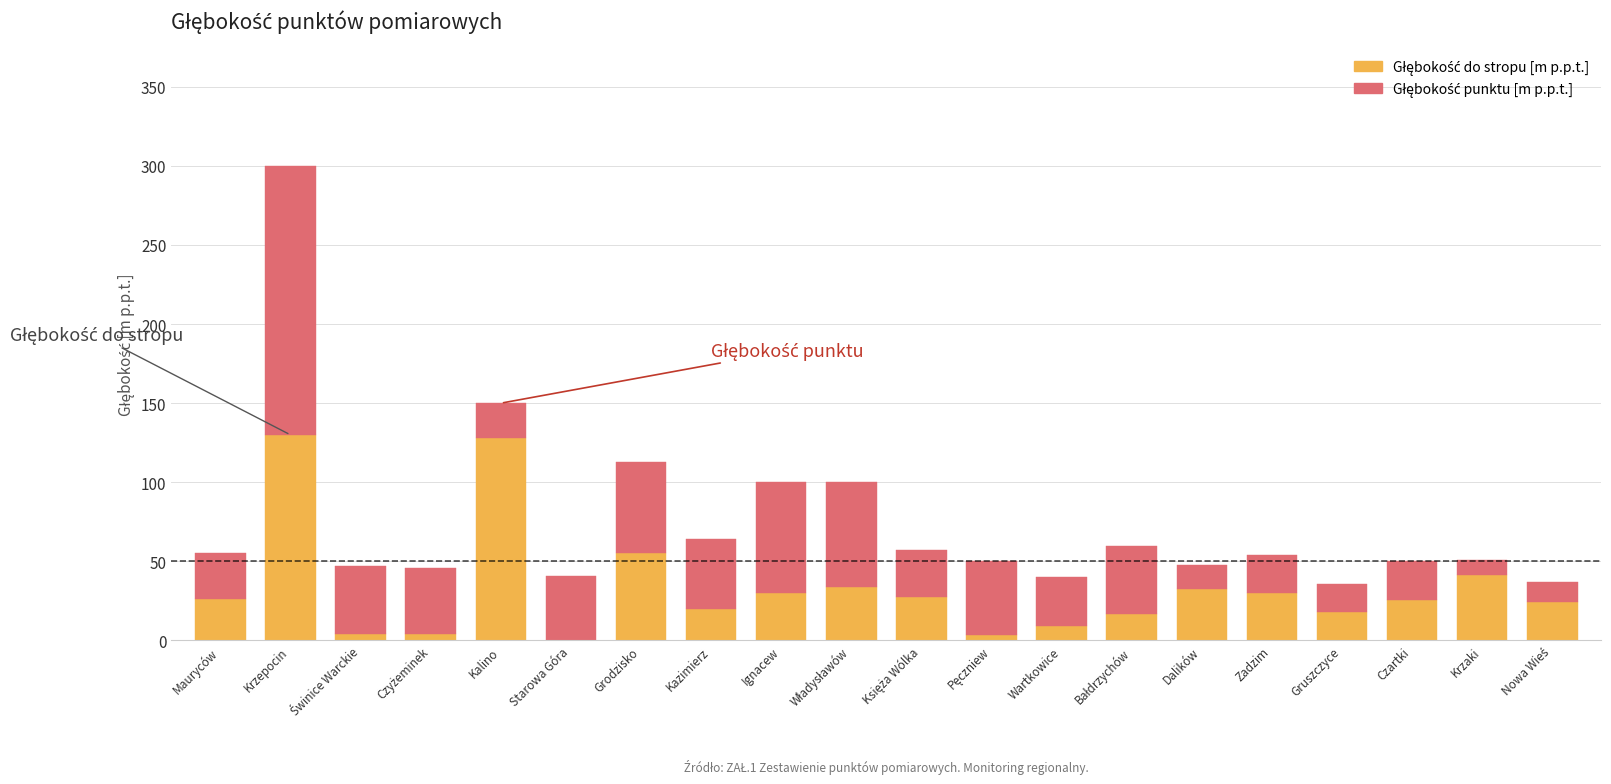

What is the total value across all series at Krzepocin?

300.0